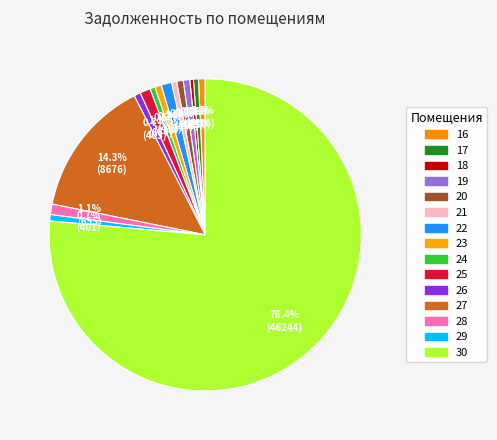

What is the ratio of the value at 16 to the value at 23?

1.0